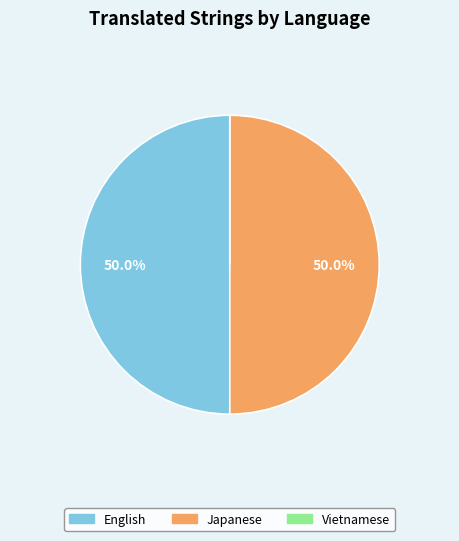

How much of the chart is everything except Japanese?

50.0%